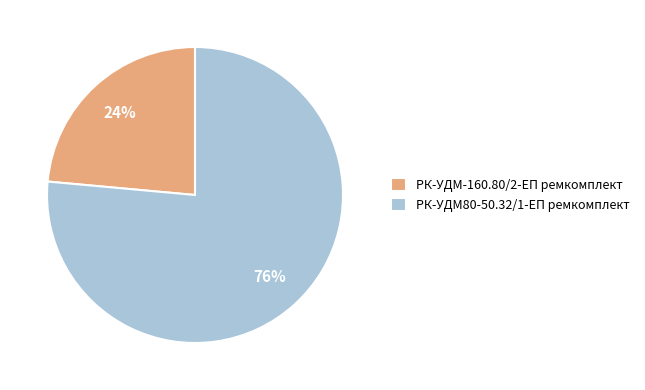

Combined, do РК-УДМ-160.80/2-ЕП ремкомплект and РК-УДМ80-50.32/1-ЕП ремкомплект account for over 50%?

Yes